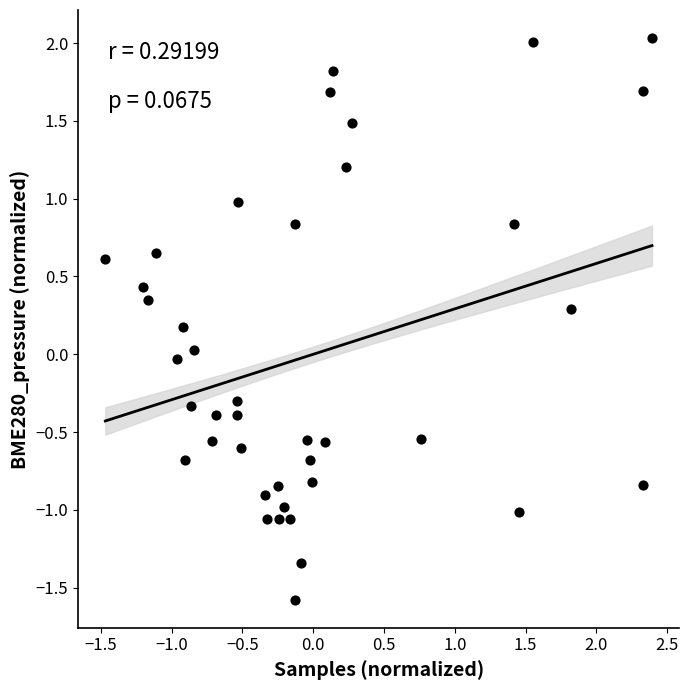

What is the range of X values (max minus min)?

3.9